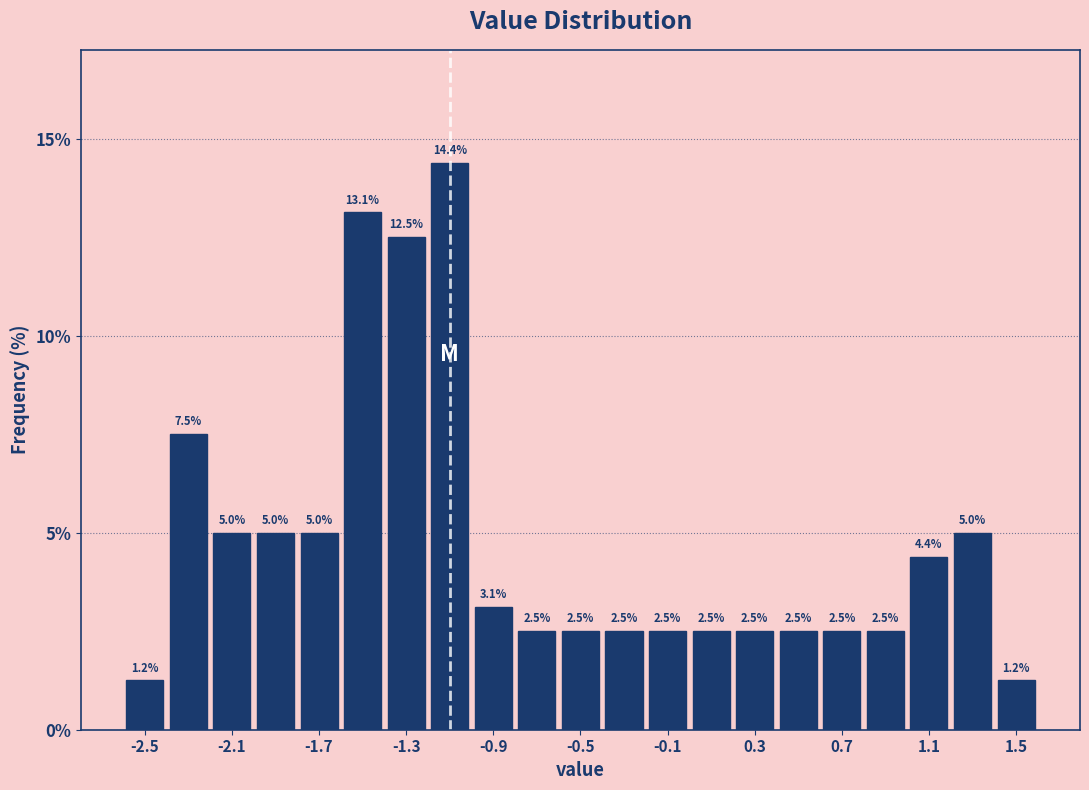

Reading left to right, list every bar in this chart as the range it spans on the x-axis followed by its height.

-2.6 to -2.4: 1.2
-2.4 to -2.2: 7.5
-2.2 to -2.0: 5.0
-2.0 to -1.8: 5.0
-1.8 to -1.6: 5.0
-1.6 to -1.4: 13.1
-1.4 to -1.2: 12.5
-1.2 to -1.0: 14.4
-1.0 to -0.8: 3.1
-0.8 to -0.6: 2.5
-0.6 to -0.4: 2.5
-0.4 to -0.2: 2.5
-0.2 to 0.0: 2.5
0.0 to 0.2: 2.5
0.2 to 0.4: 2.5
0.4 to 0.6: 2.5
0.6 to 0.8: 2.5
0.8 to 1.0: 2.5
1.0 to 1.2: 4.4
1.2 to 1.4: 5.0
1.4 to 1.6: 1.2